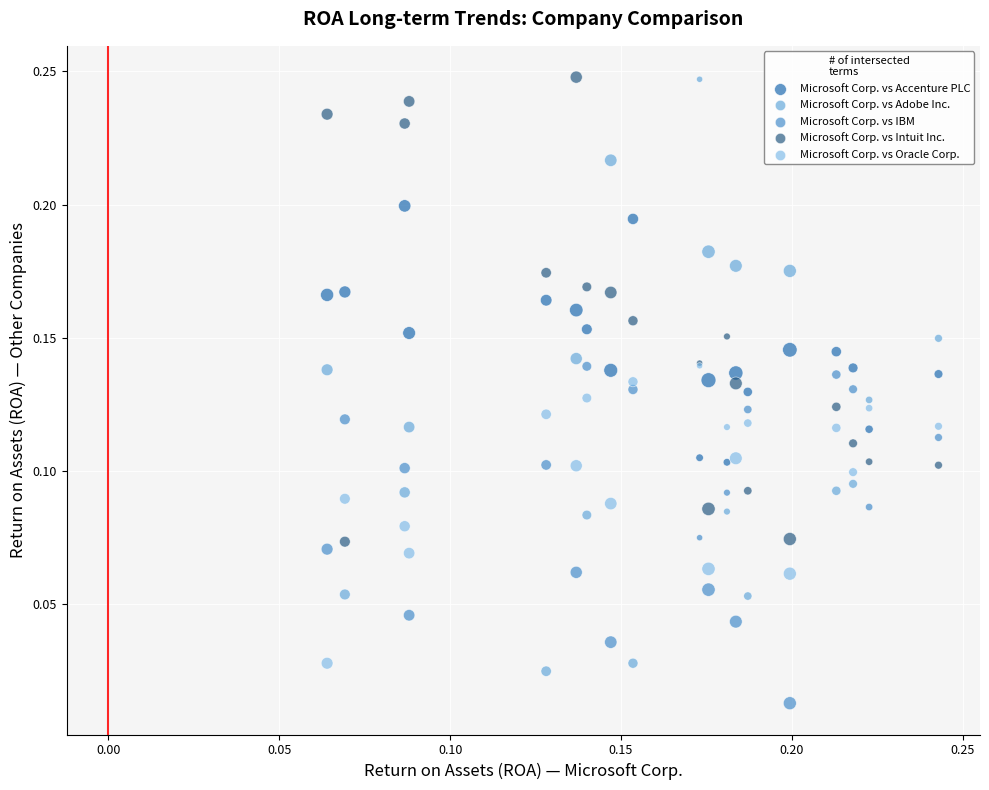

What are all the series names shown in the legend?

Microsoft Corp. vs Accenture PLC, Microsoft Corp. vs Adobe Inc., Microsoft Corp. vs IBM, Microsoft Corp. vs Intuit Inc., Microsoft Corp. vs Oracle Corp.